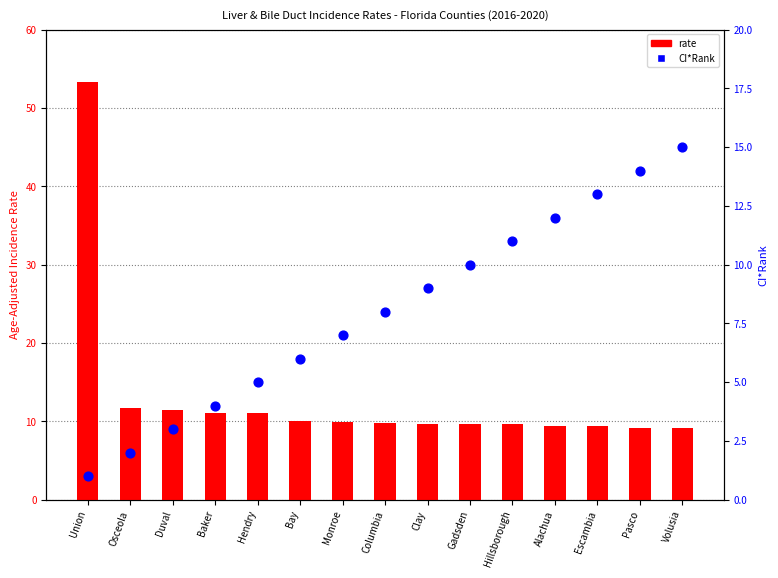

What is the total value across all series at Escambia?

22.4